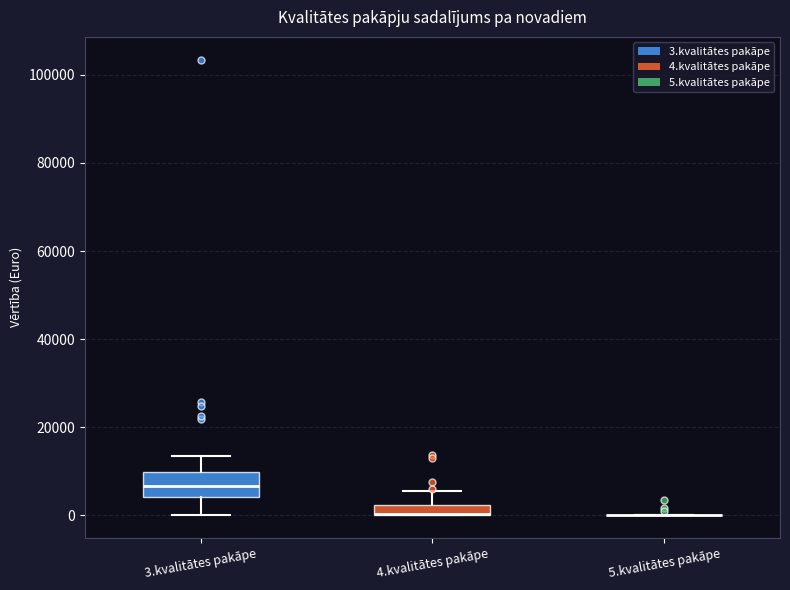

Comparing the boxes themselves (not the whiskers), which one is the tallest?

3.kvalitātes pakāpe